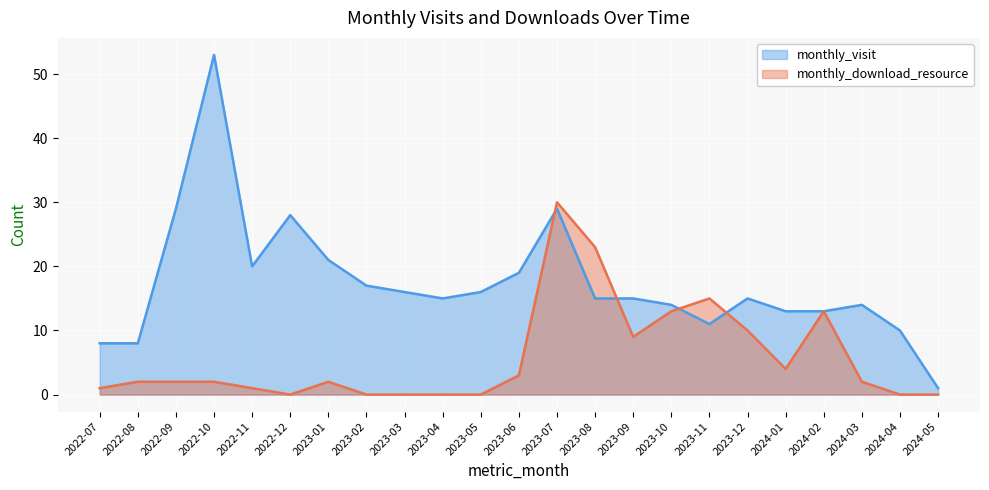

Reading right to left, extract all data points from this chart.

monthly_visit: 2024-05=1	2024-04=10	2024-03=14	2024-02=13	2024-01=13	2023-12=15	2023-11=11	2023-10=14	2023-09=15	2023-08=15	2023-07=29	2023-06=19	2023-05=16	2023-04=15	2023-03=16	2023-02=17	2023-01=21	2022-12=28	2022-11=20	2022-10=53	2022-09=29	2022-08=8	2022-07=8
monthly_download_resource: 2024-05=0	2024-04=0	2024-03=2	2024-02=13	2024-01=4	2023-12=10	2023-11=15	2023-10=13	2023-09=9	2023-08=23	2023-07=30	2023-06=3	2023-05=0	2023-04=0	2023-03=0	2023-02=0	2023-01=2	2022-12=0	2022-11=1	2022-10=2	2022-09=2	2022-08=2	2022-07=1